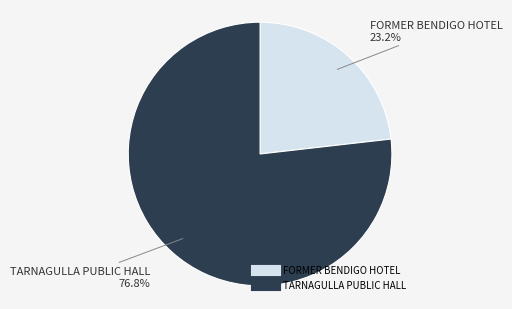

To the nearest percent, what is the average slice percentage?

50%